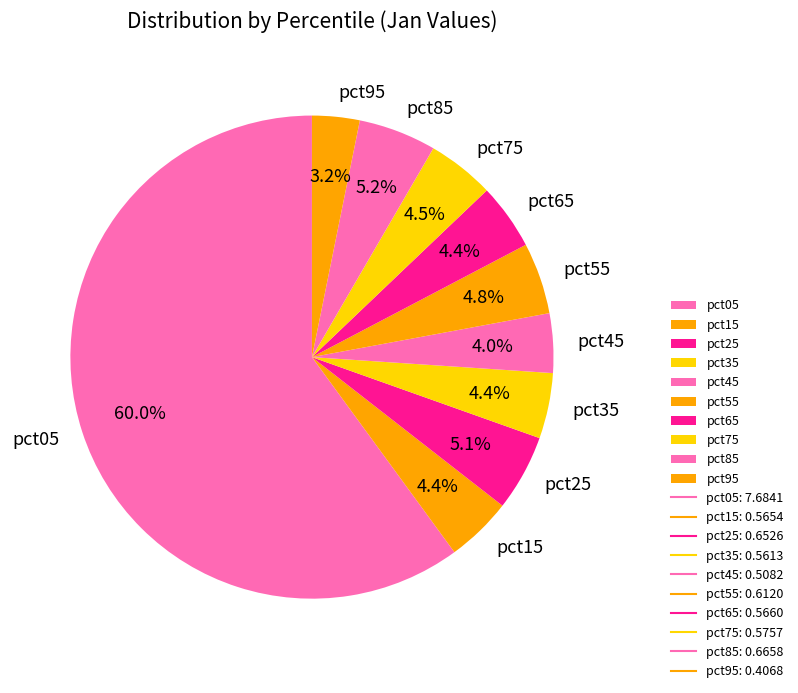

Which category accounts for the majority?

pct05